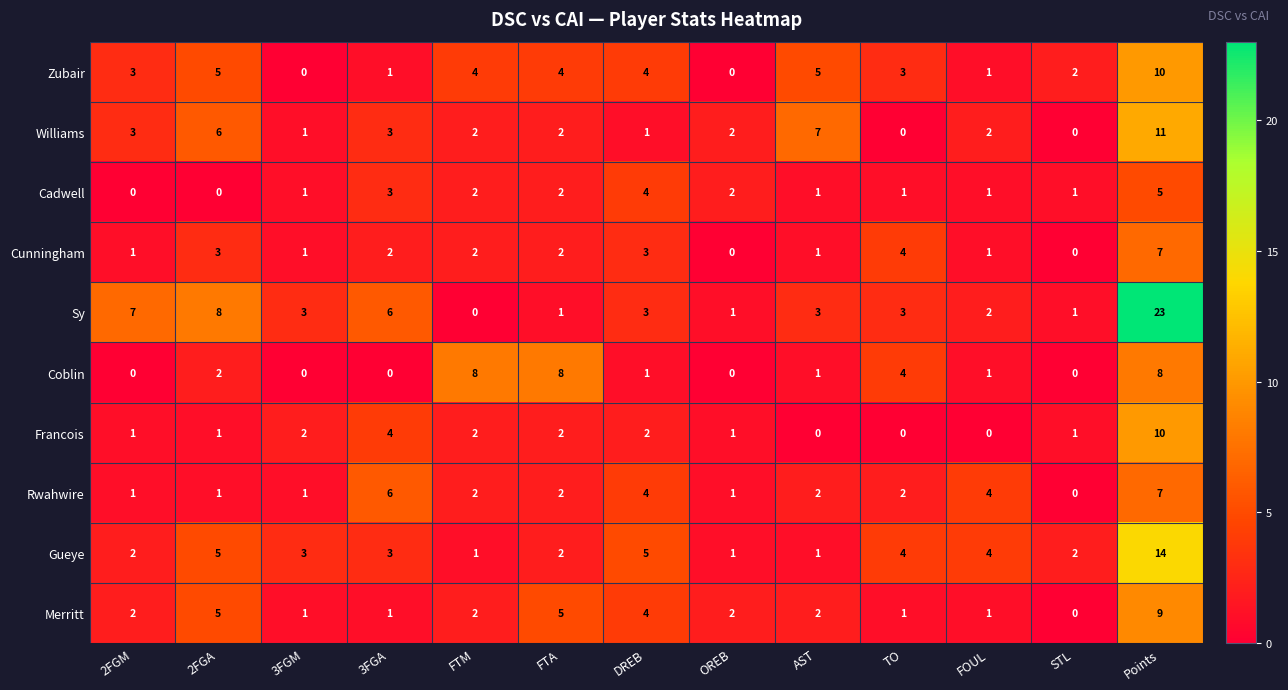

Which series has the largest total across all categories?

Sy